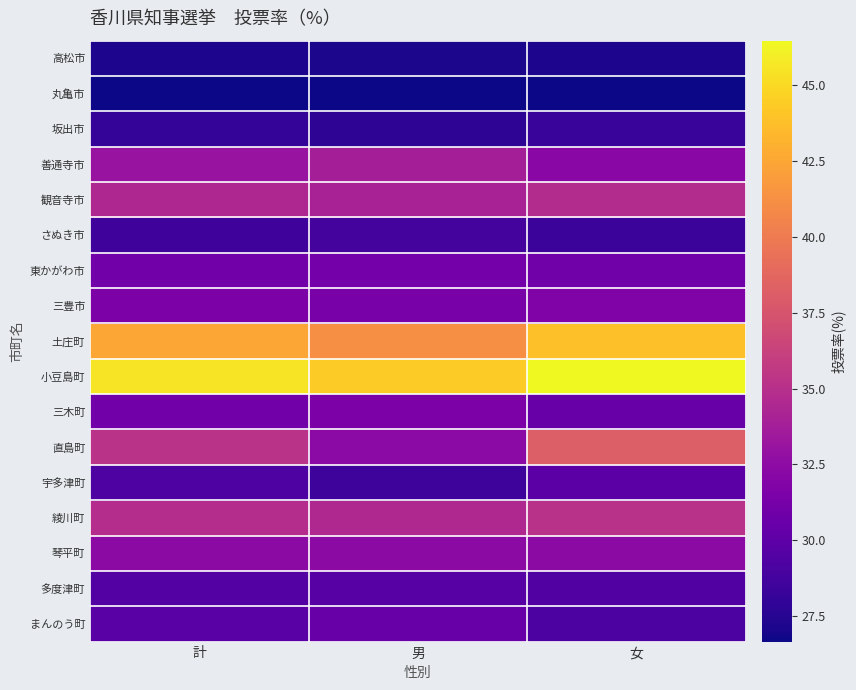

What is the total value across all series at 男?

545.8